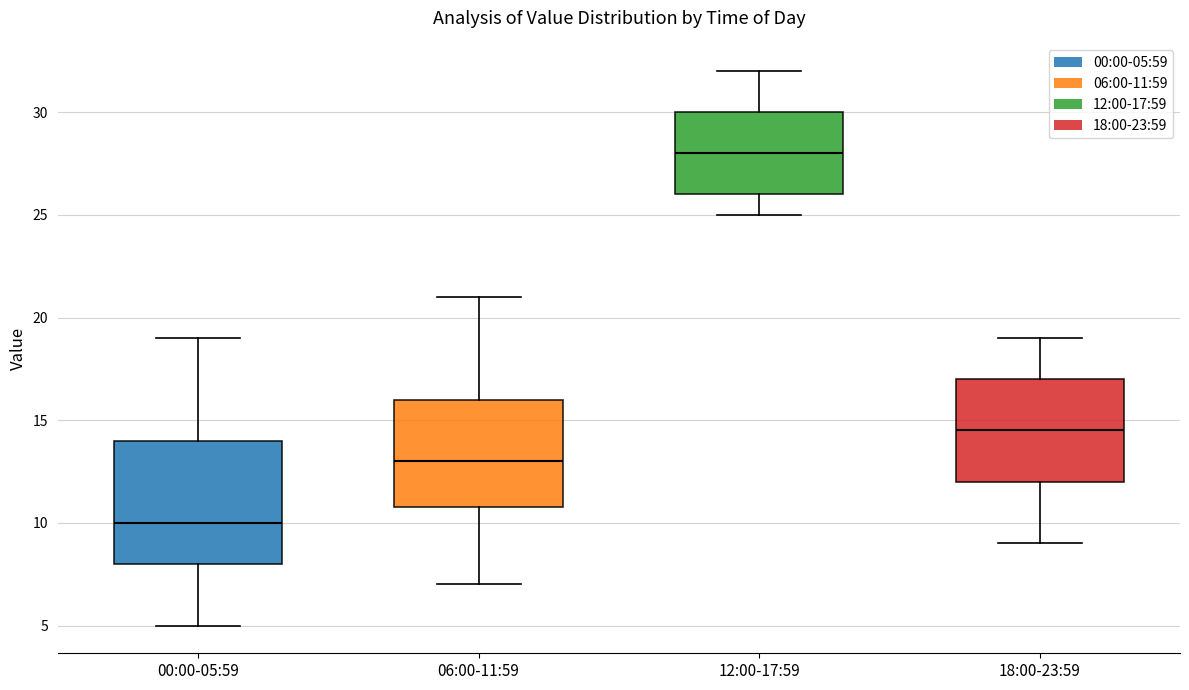

Reading left to right, read every box against the y-axis: the position of its median line, the range the box covers, and the ends of its whiskers. The values are not printed on the chart, so give them approximately, as read against the axis.

00:00-05:59: median 10.0, box 8.0 to 14.0, whiskers 5.0 to 19.0
06:00-11:59: median 13.0, box 11.0 to 16.0, whiskers 7.0 to 21.0
12:00-17:59: median 28.0, box 26.0 to 30.0, whiskers 25.0 to 32.0
18:00-23:59: median 14.5, box 12.0 to 17.0, whiskers 9.0 to 19.0